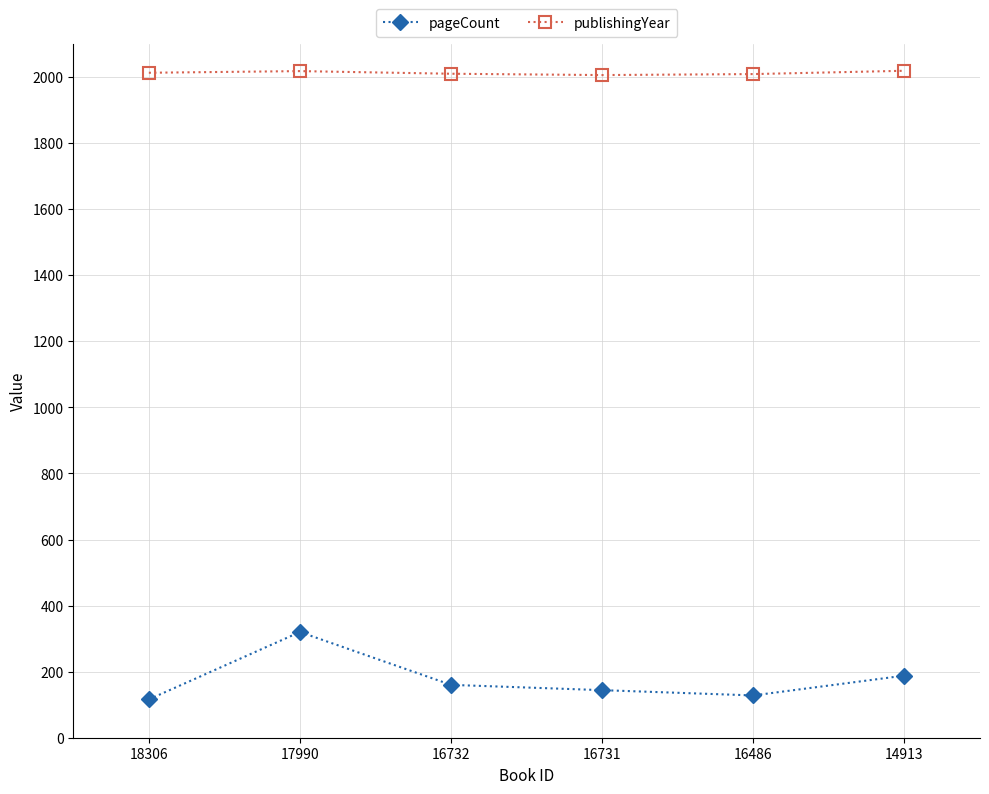

Is it true that publishingYear equals 3315 at 16732?

False